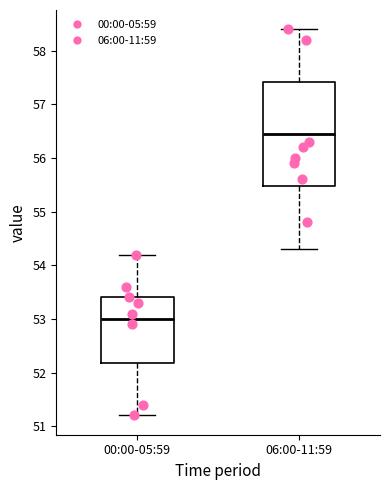

Reading left to right, transcribe this box plot: for each box, give where its median line is, the range the box spans, and where its two whiskers end, as read against the y-axis. The values are not printed on the chart, so give them approximately, as read against the axis.

00:00-05:59: median 53.0, box 52.2 to 53.4, whiskers 51.2 to 54.2
06:00-11:59: median 56.5, box 55.5 to 57.4, whiskers 54.3 to 58.4